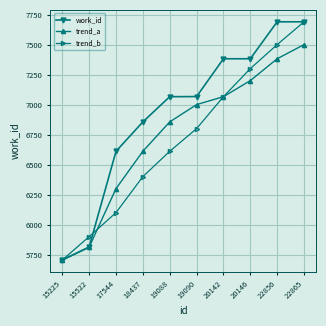

Is this an area chart (filled region under the line)?

No